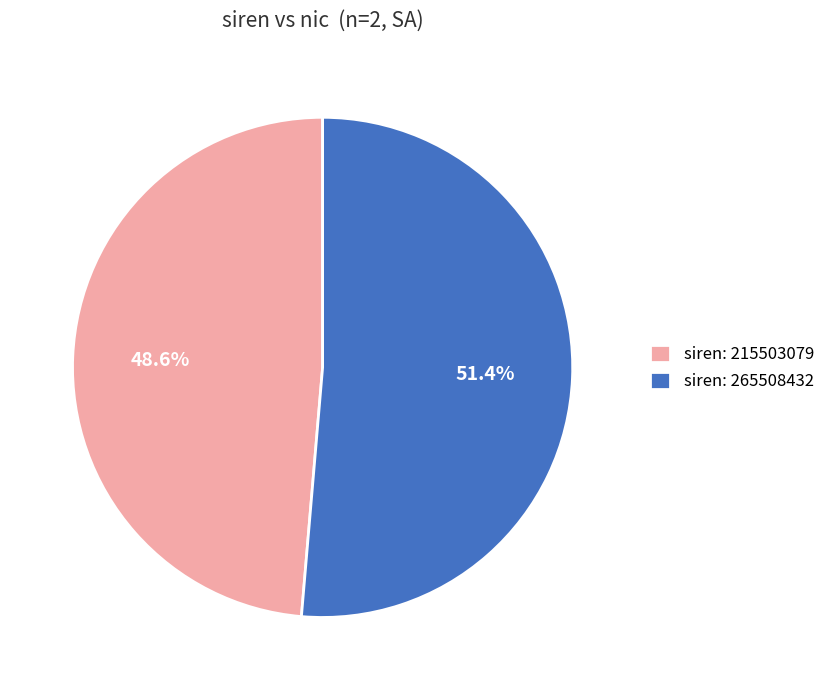

Which slice represents more than half of the pie?

siren: 265508432